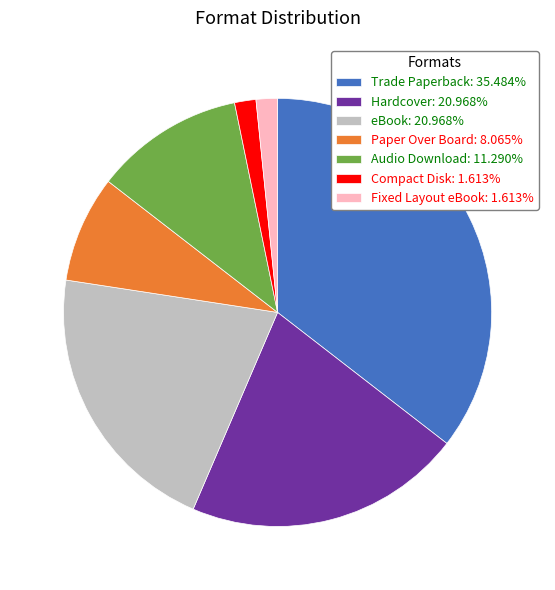

Does Hardcover: 20.968% account for over 50% of the chart?

No